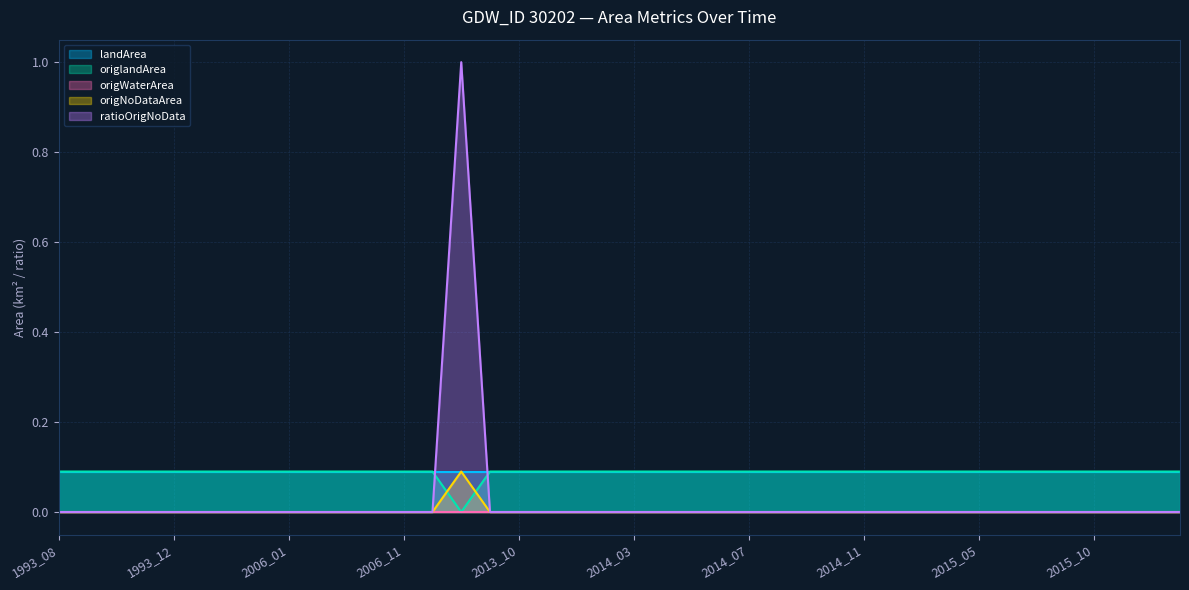

What is the value of the origlandArea point at the 2nd from the left?

0.1